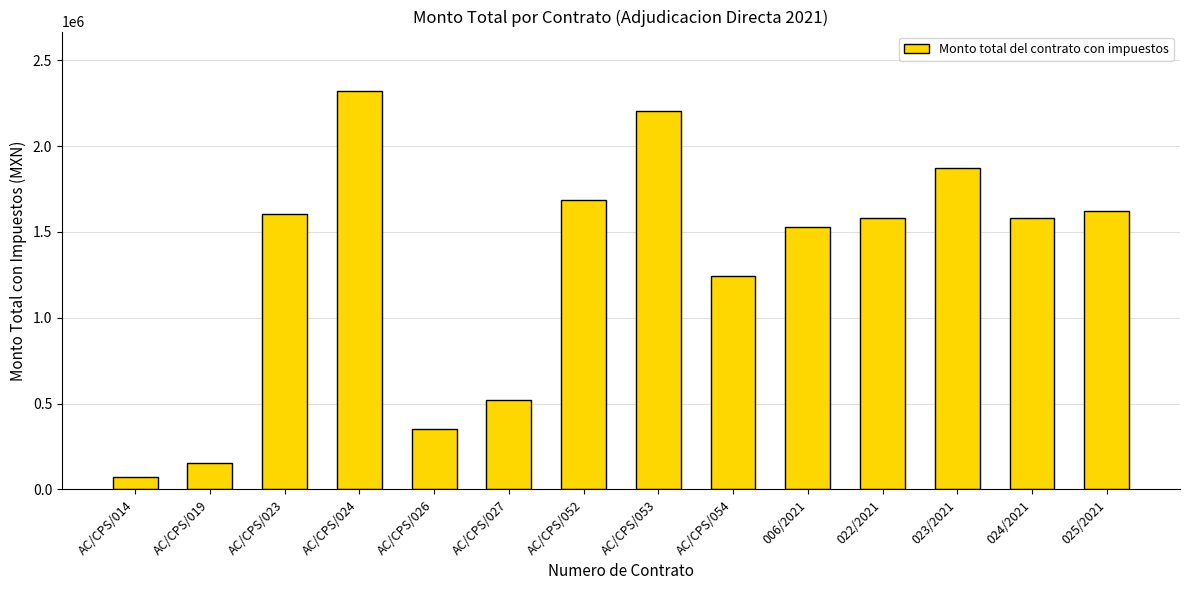

At which label does the data first exceed 1582472?

AC/CPS/023